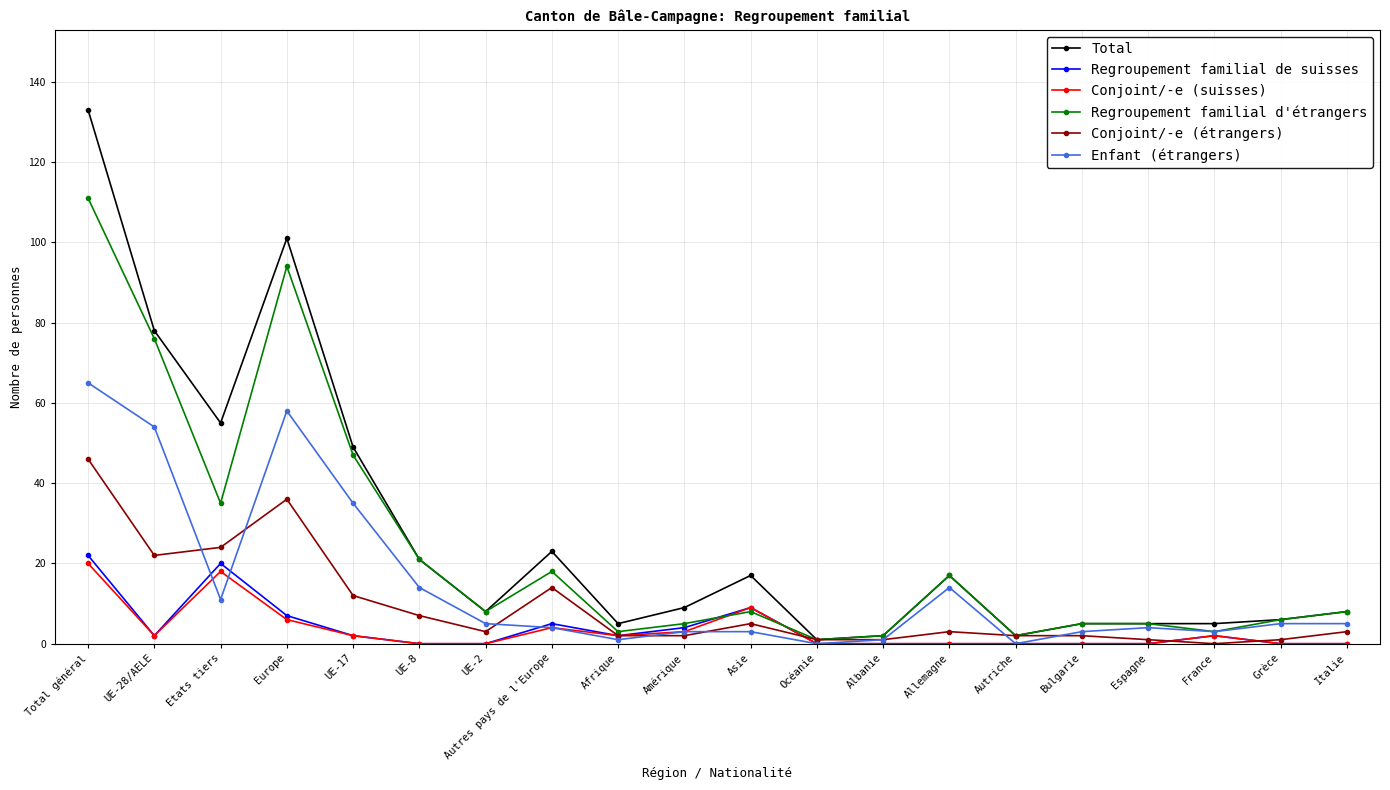

Which series has the largest total across all categories?

Total